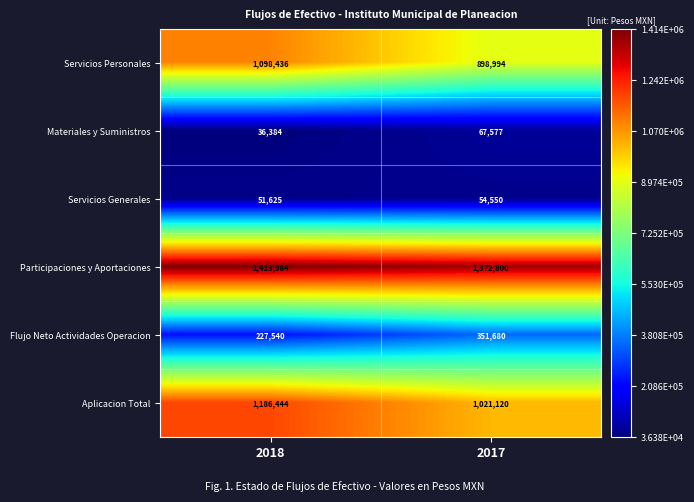

How many series are shown in this chart?

6